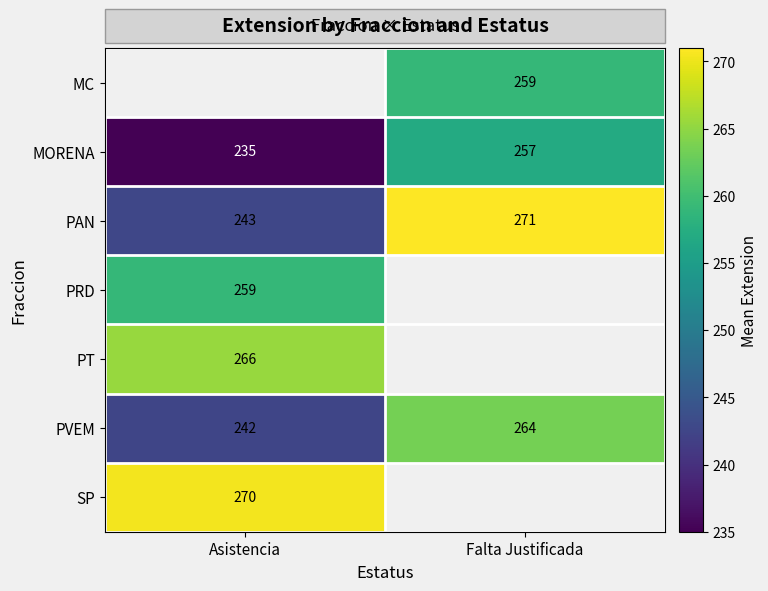

What is the spread (max minus min) of values at Falta Justificada?

14.0